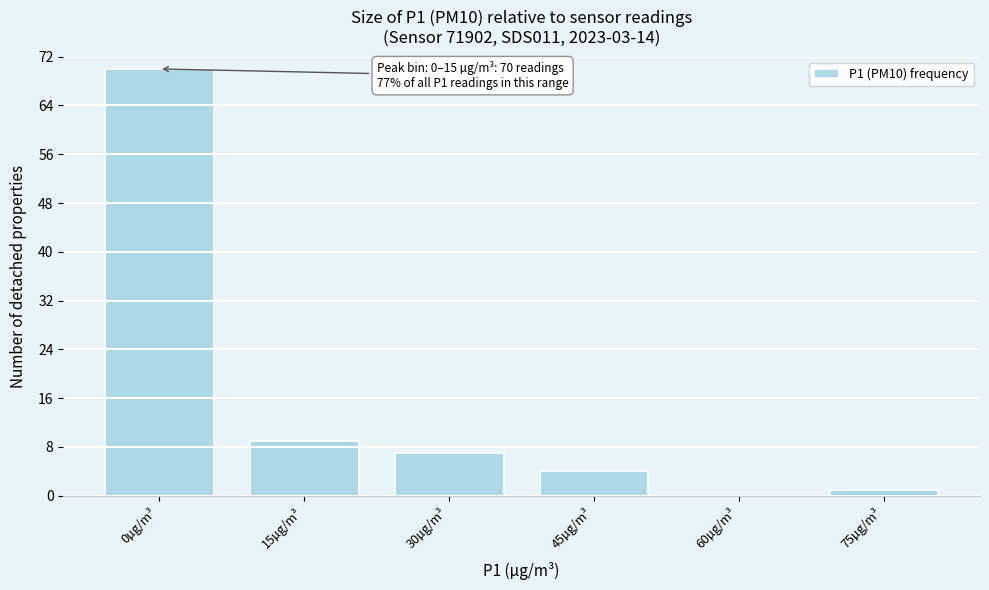

Reading left to right, list all the values displayed in this chart.

0µg/m³=70	15µg/m³=9	30µg/m³=7	45µg/m³=4	60µg/m³=0	75µg/m³=1